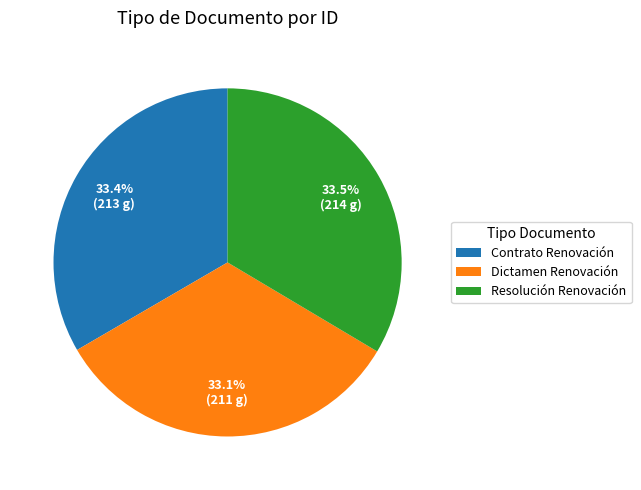

What is the ratio of the value at Resolución Renovación to the value at Contrato Renovación?

1.0